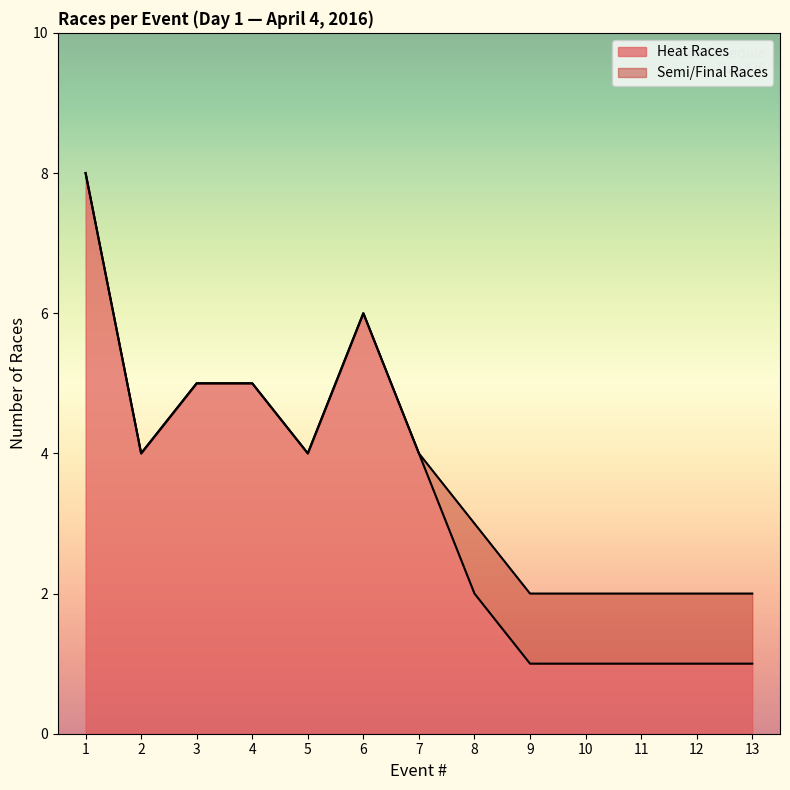

The Heat Races series shows 2 at 11. True or false?

False